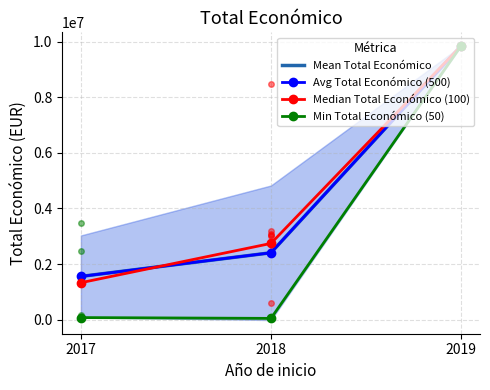

How many lines are shown in the chart?

4